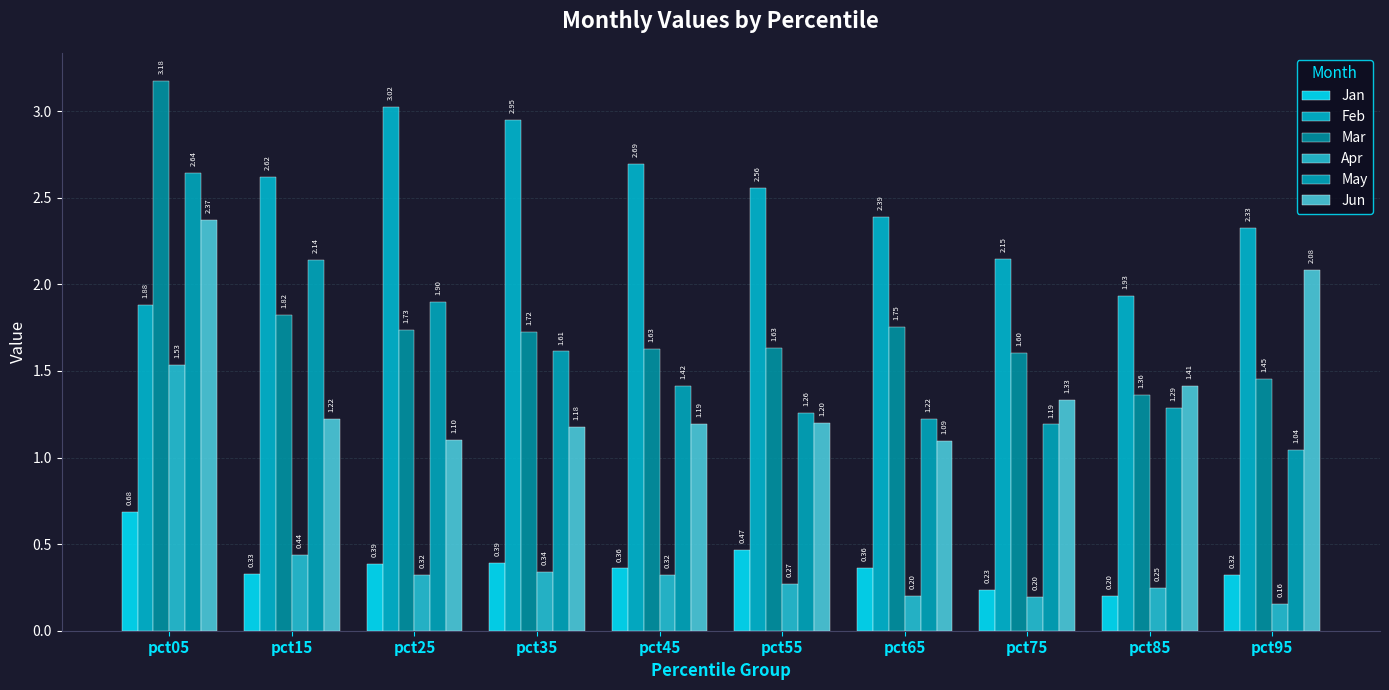

At which category does the chart reach its minimum across all series?

pct95